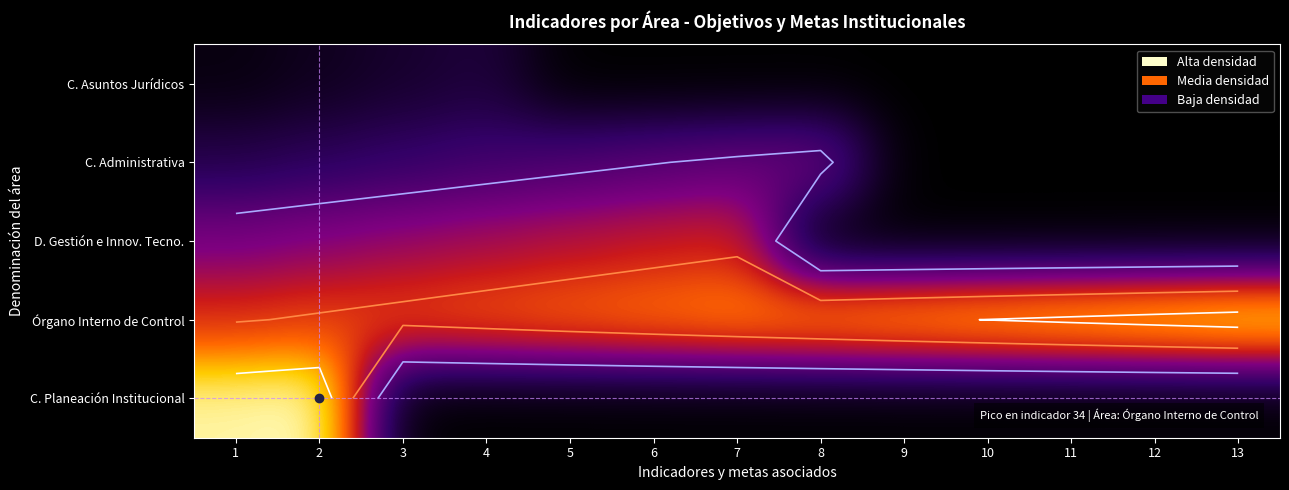

True or false: C. Administrativa has a value of -7 at 13.

False